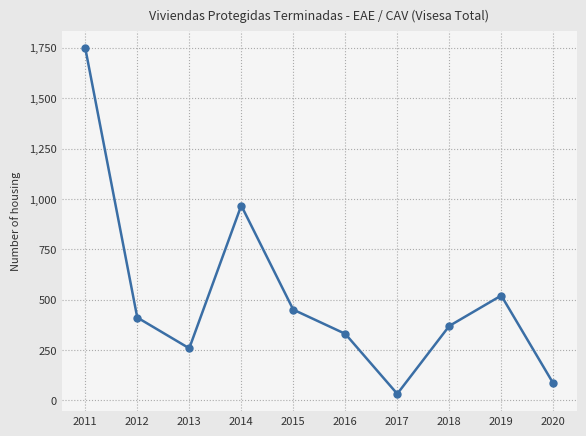

Between 2020 and 2011, which is larger?

2011